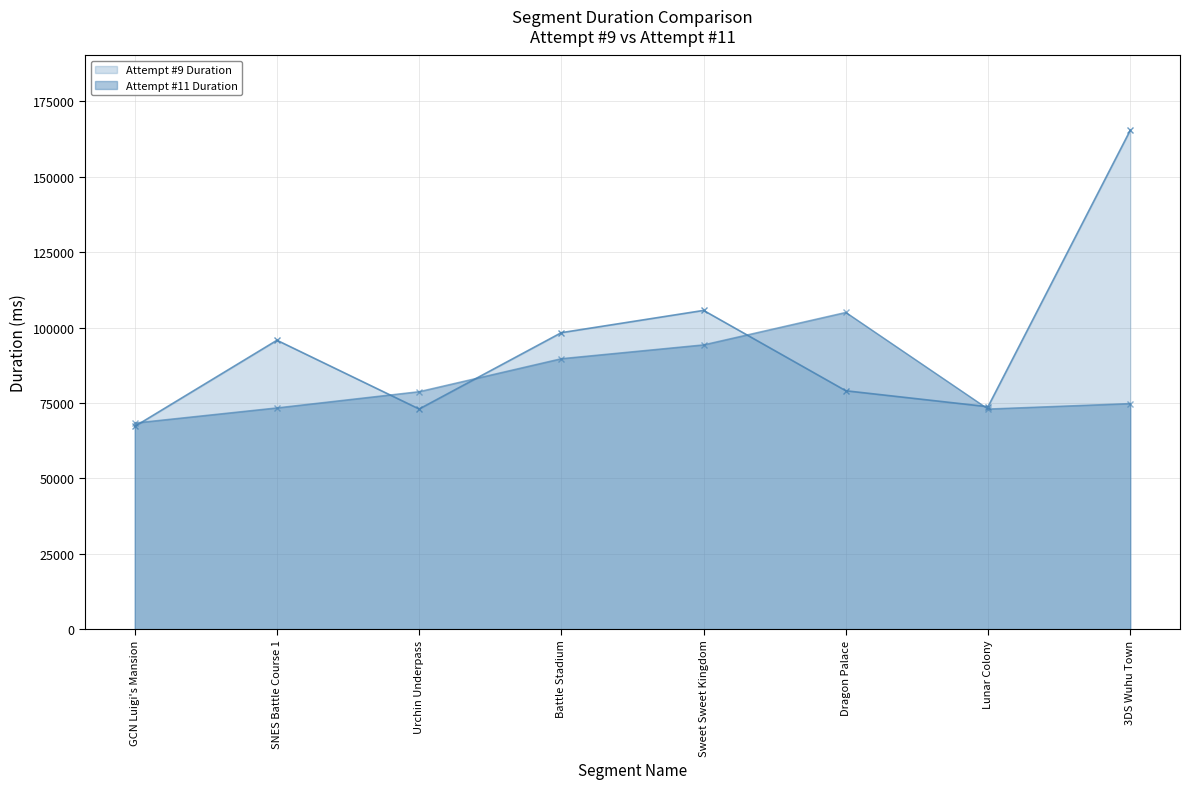

Which series has the largest total across all categories?

Attempt #9 Duration